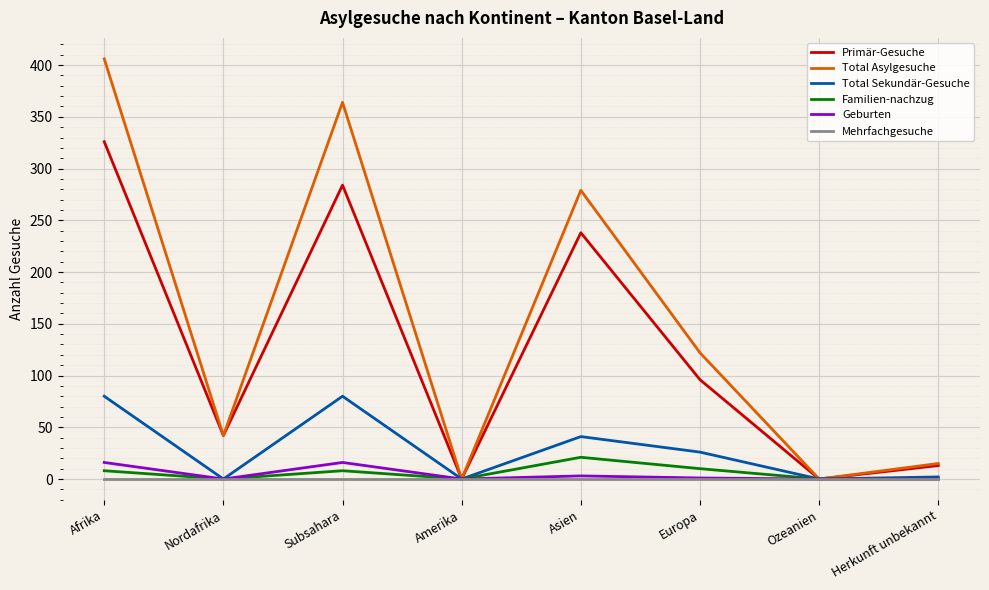

At which category does Total Asylgesuche reach its first local valley?

Nordafrika